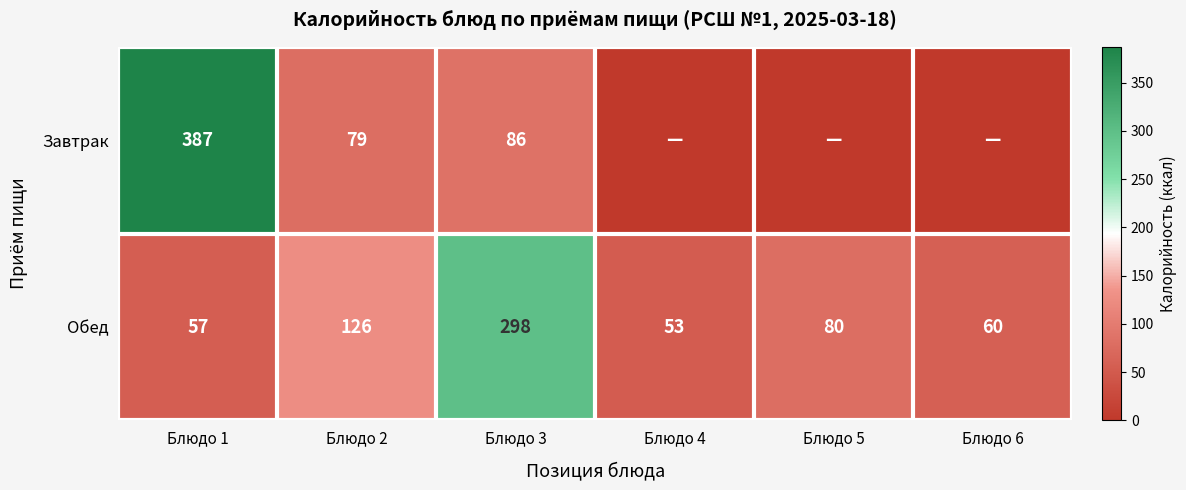

What is the difference between the maximum and second lowest values in the Обед series?

241